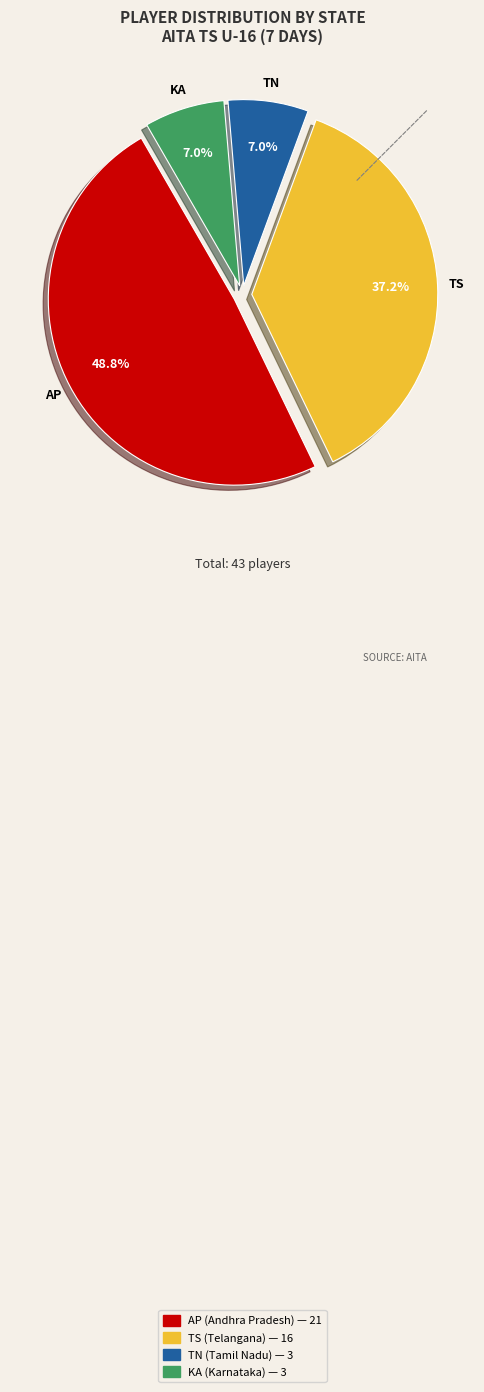

What portion of the pie excludes AP?

51.2%